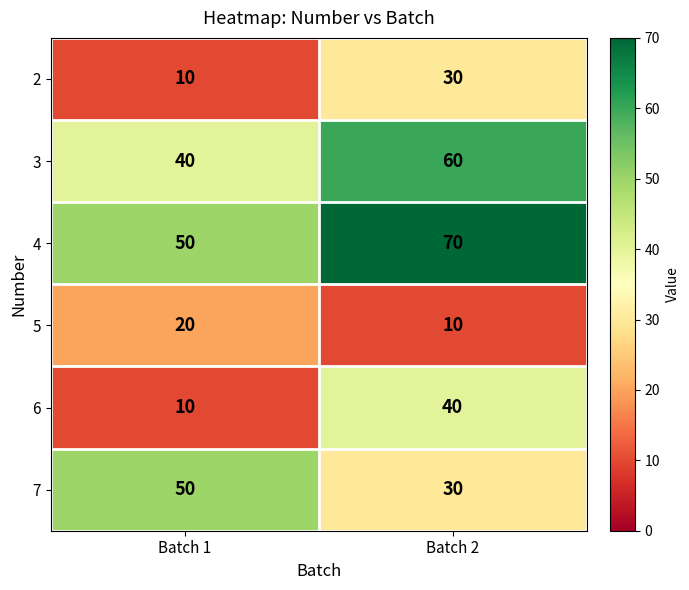

Which category has the lowest value in the 5 series?

Batch 2